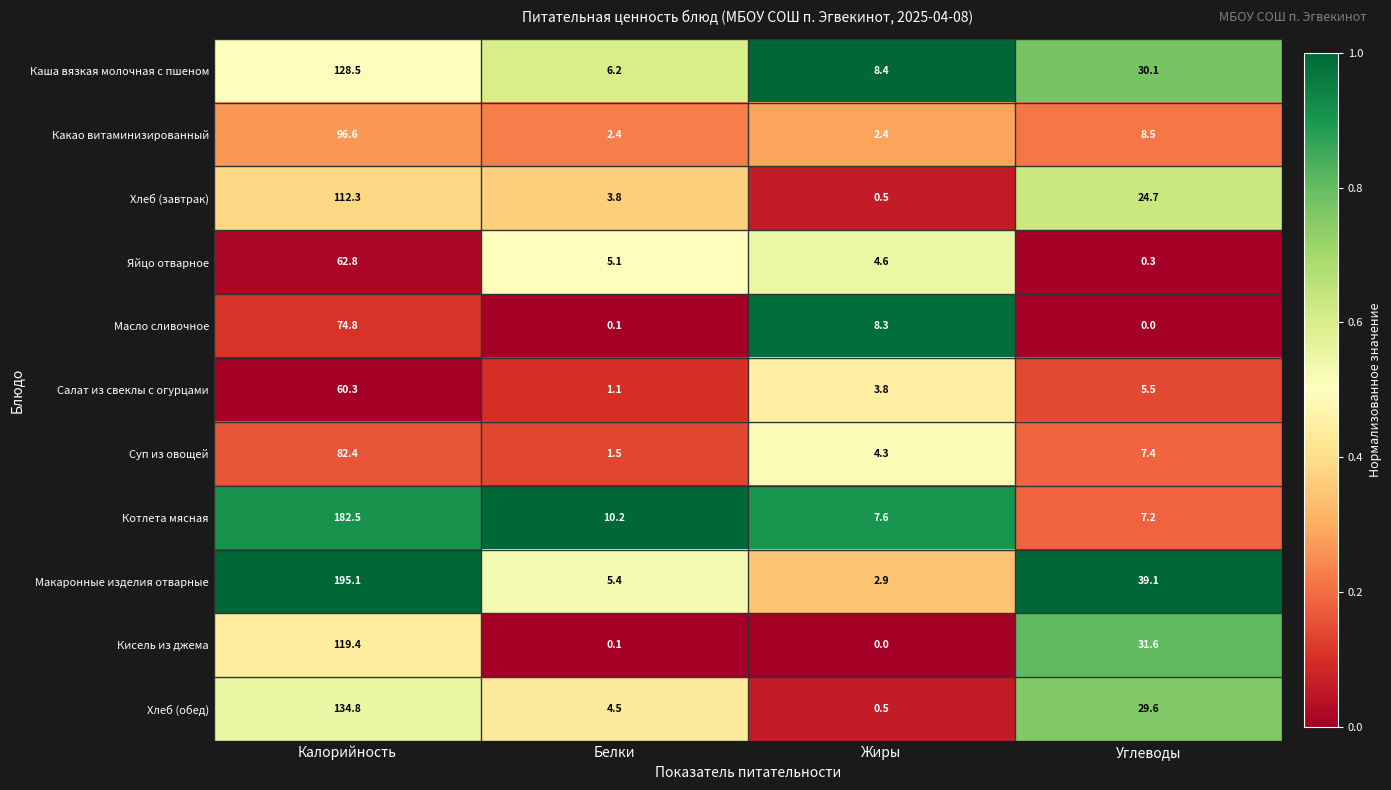

At which category does the chart reach its peak across all series?

Калорийность